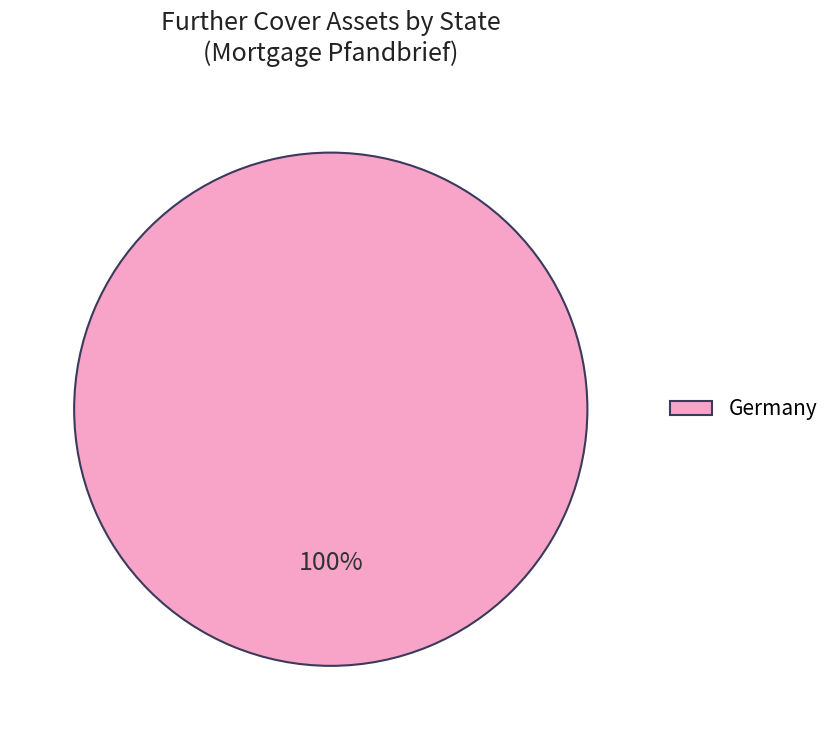

Rank the categories by value from highest to lowest.

Germany